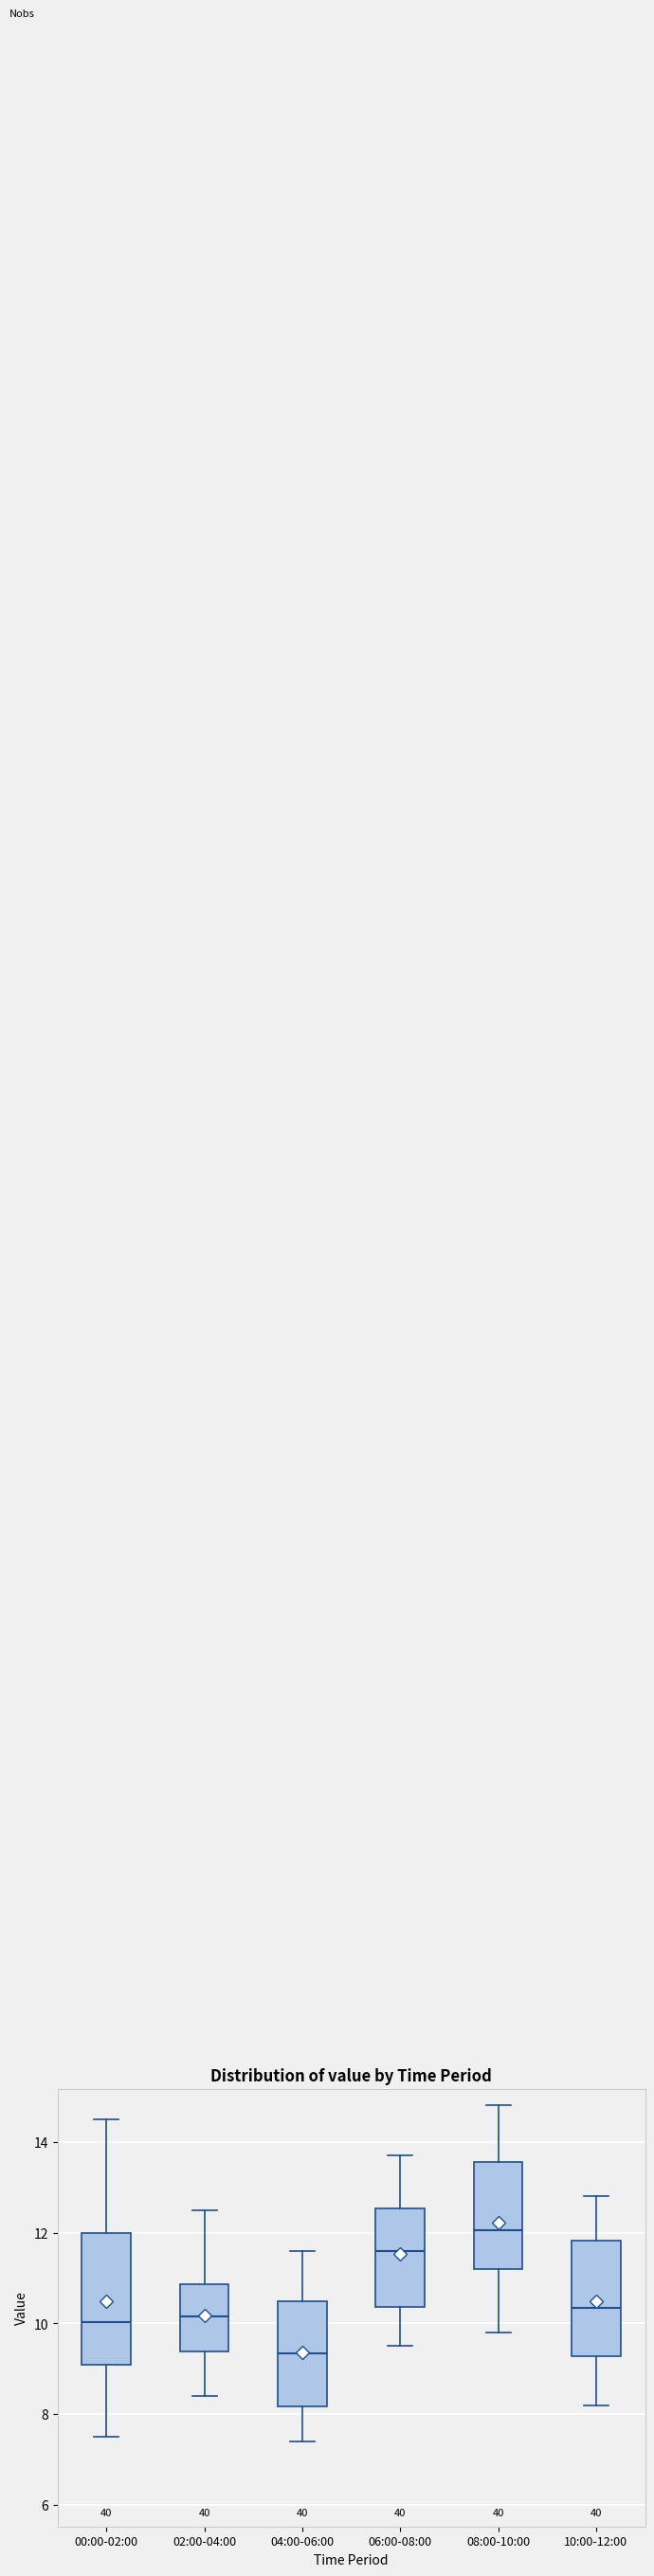

Reading left to right, read every box against the y-axis: the position of its median line, the range the box covers, and the ends of its whiskers. The values are not printed on the chart, so give them approximately, as read against the axis.

00:00-02:00: median 10.0, box 9.0 to 12.0, whiskers 7.6 to 14.6
02:00-04:00: median 10.2, box 9.4 to 10.8, whiskers 8.4 to 12.6
04:00-06:00: median 9.4, box 8.2 to 10.6, whiskers 7.4 to 11.6
06:00-08:00: median 11.6, box 10.4 to 12.6, whiskers 9.6 to 13.8
08:00-10:00: median 12.0, box 11.2 to 13.6, whiskers 9.8 to 14.8
10:00-12:00: median 10.4, box 9.2 to 11.8, whiskers 8.2 to 12.8